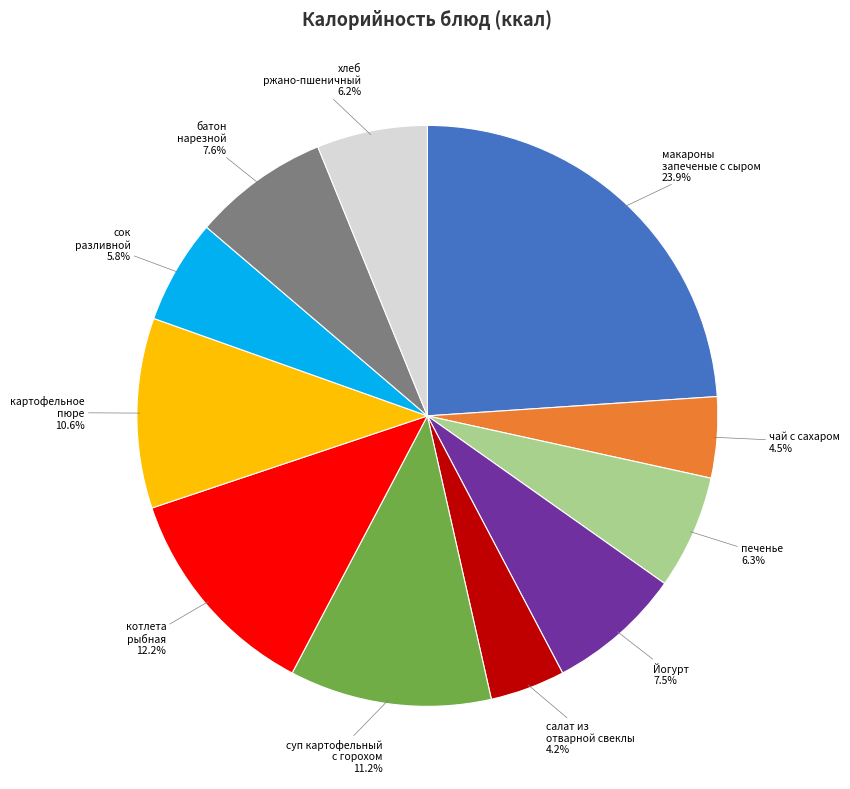

What percentage is the котлета рыбная slice, to the nearest percent?

12%